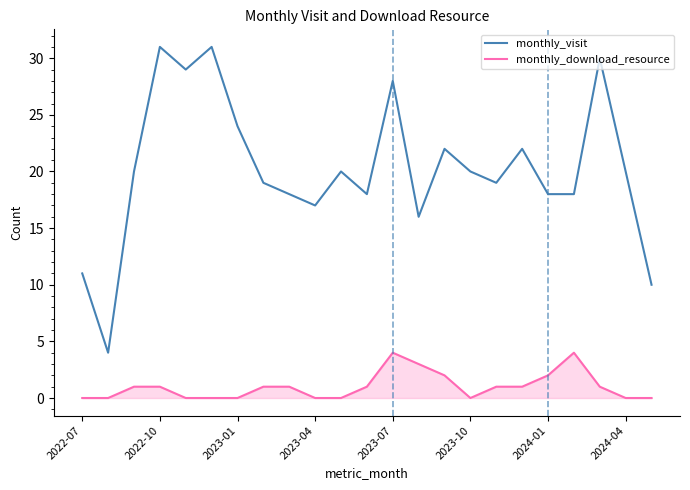

What is the difference between the maximum and minimum values in the monthly_visit series?

27